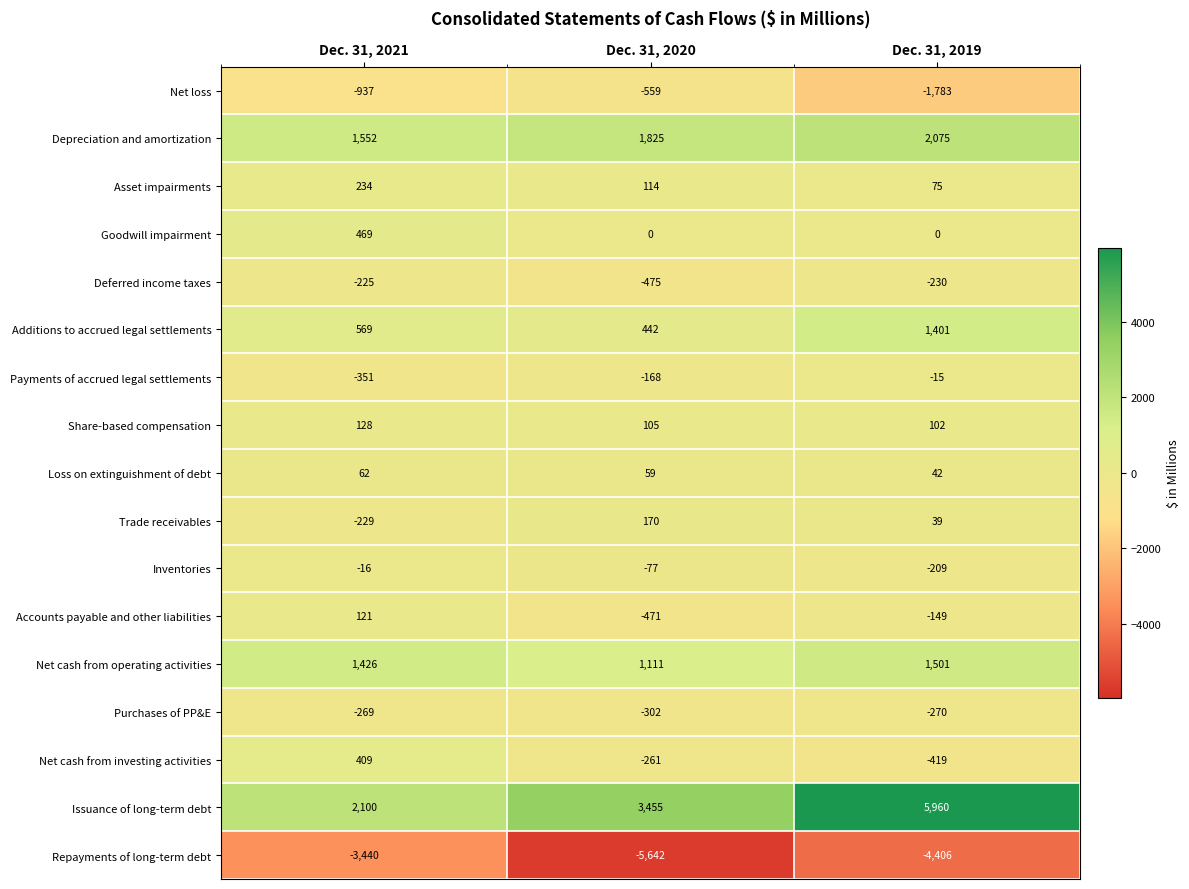

The value of Additions to accrued legal settlements at Dec. 31, 2021 is 569. True or false?

True